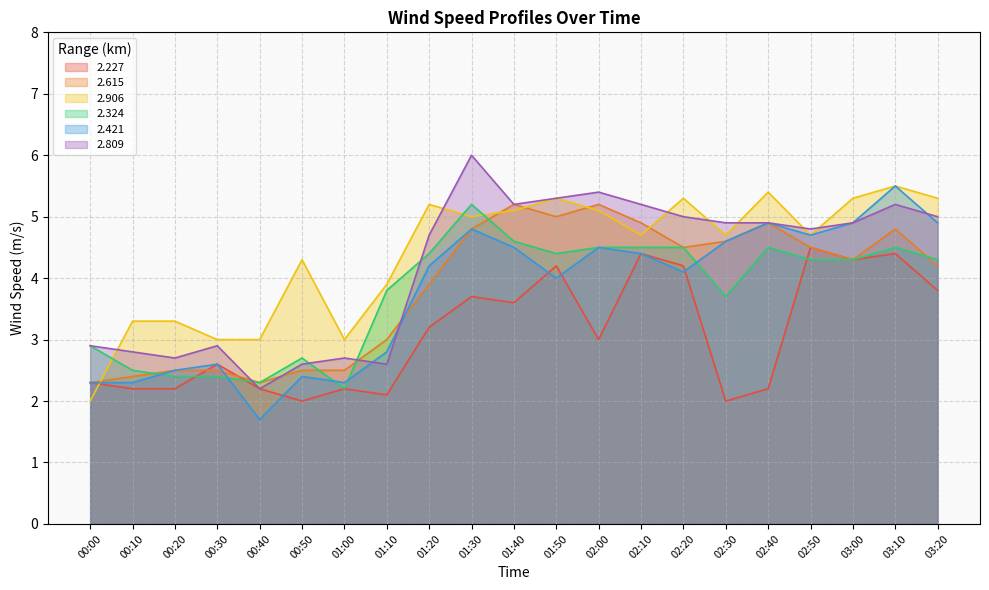

How many lines are shown in the chart?

6